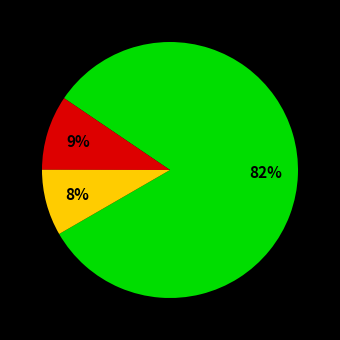

Does any single category account for the majority?

Yes